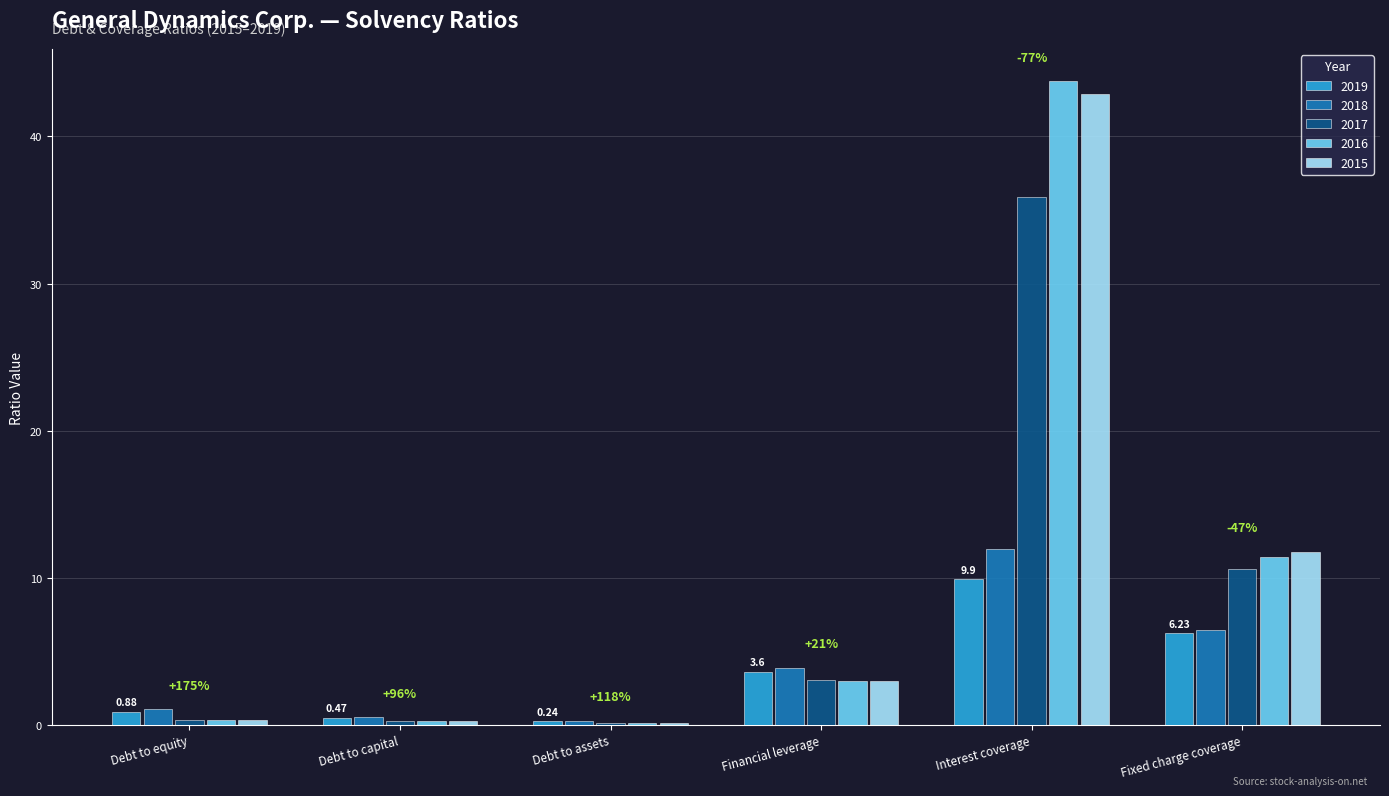

At which label does 2019 reach its peak?

Interest coverage